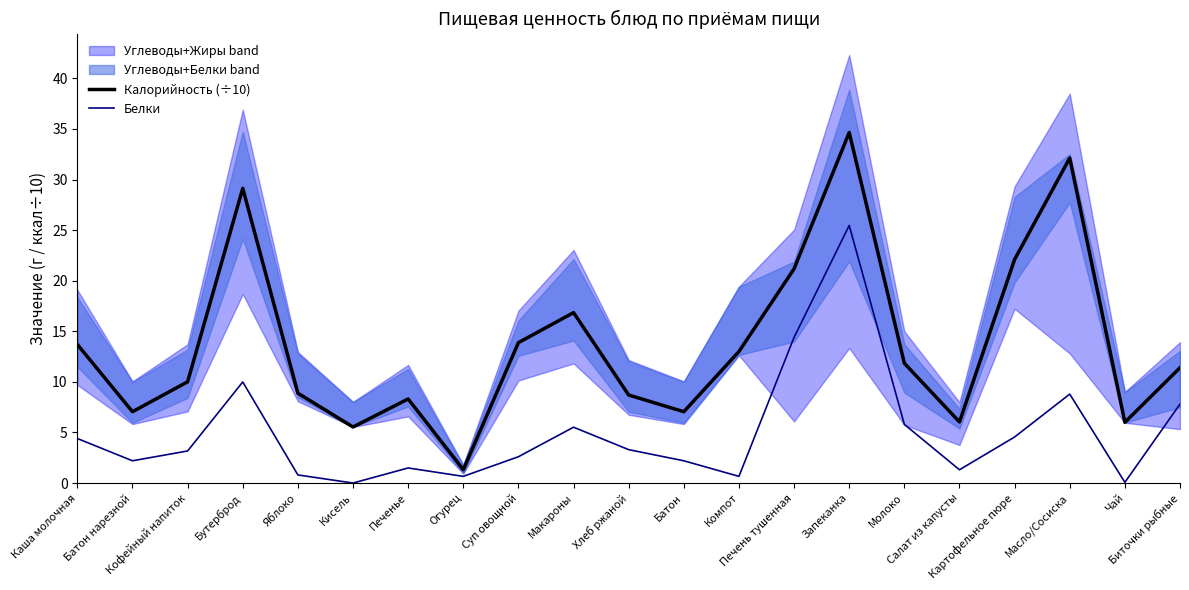

True or false: Калорийность (÷10) has more than 1 points higher than both neighbors.

True